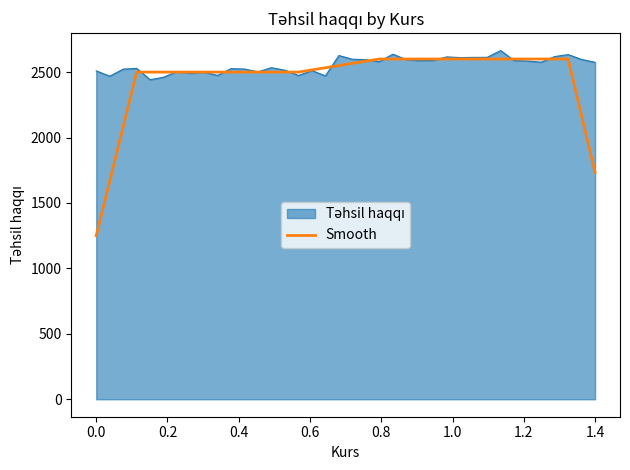

Does the chart have visible grid lines?

No